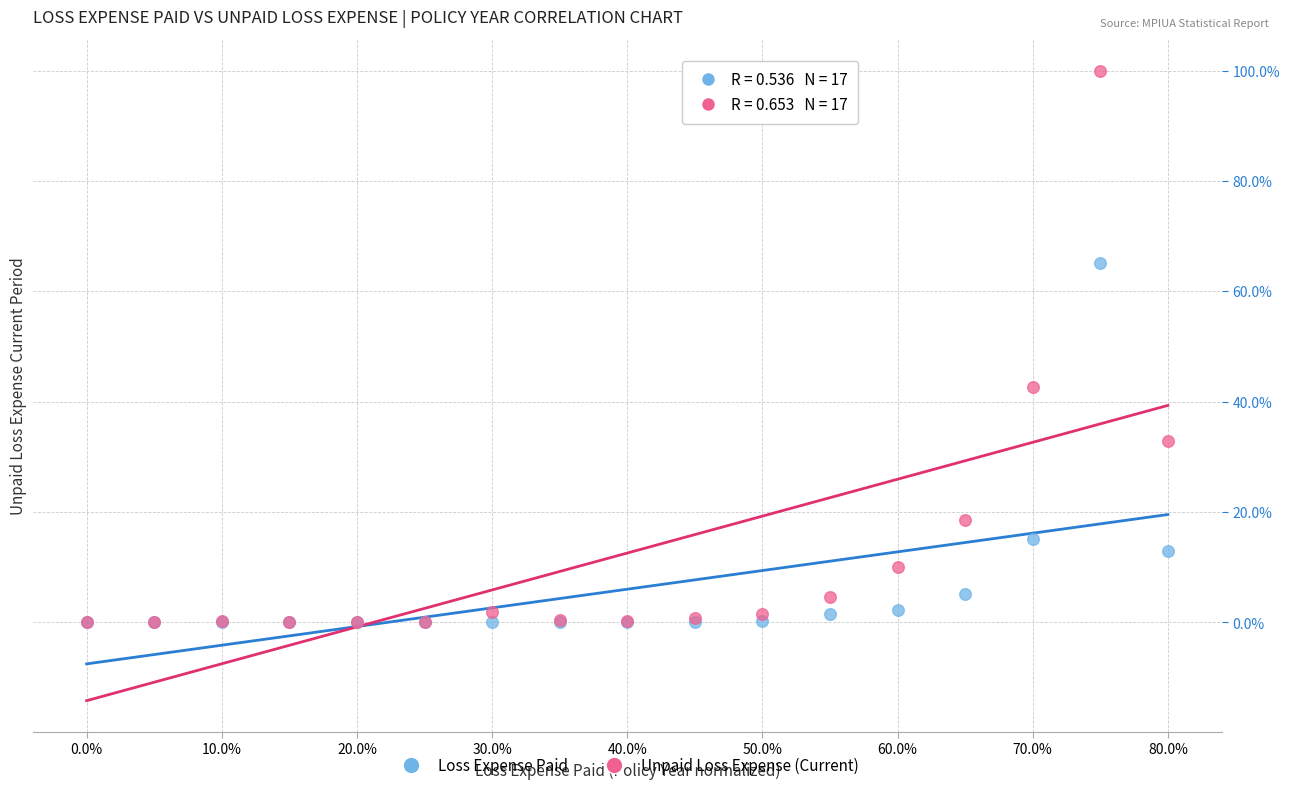

What are all the series names shown in the legend?

Loss Expense Paid, Unpaid Loss Expense (Current)